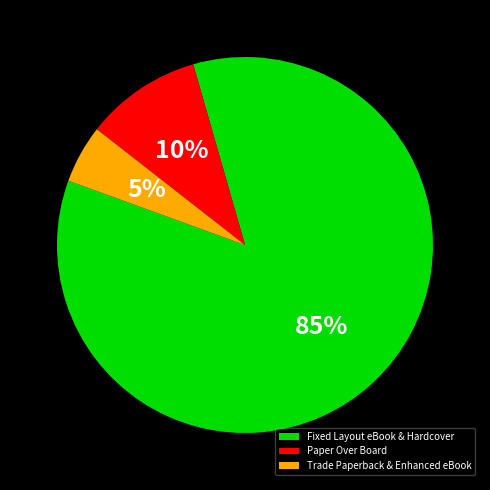

Is the sum of Trade Paperback & Enhanced eBook and Paper Over Board greater than half?

No